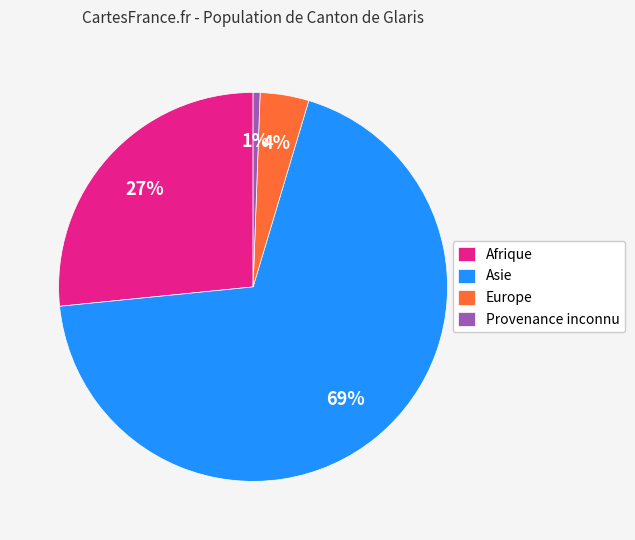

To the nearest percent, what is the combined percentage of Afrique and Europe?

31%